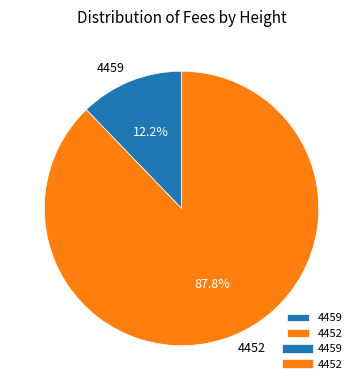

How many segments does this pie chart have?

2